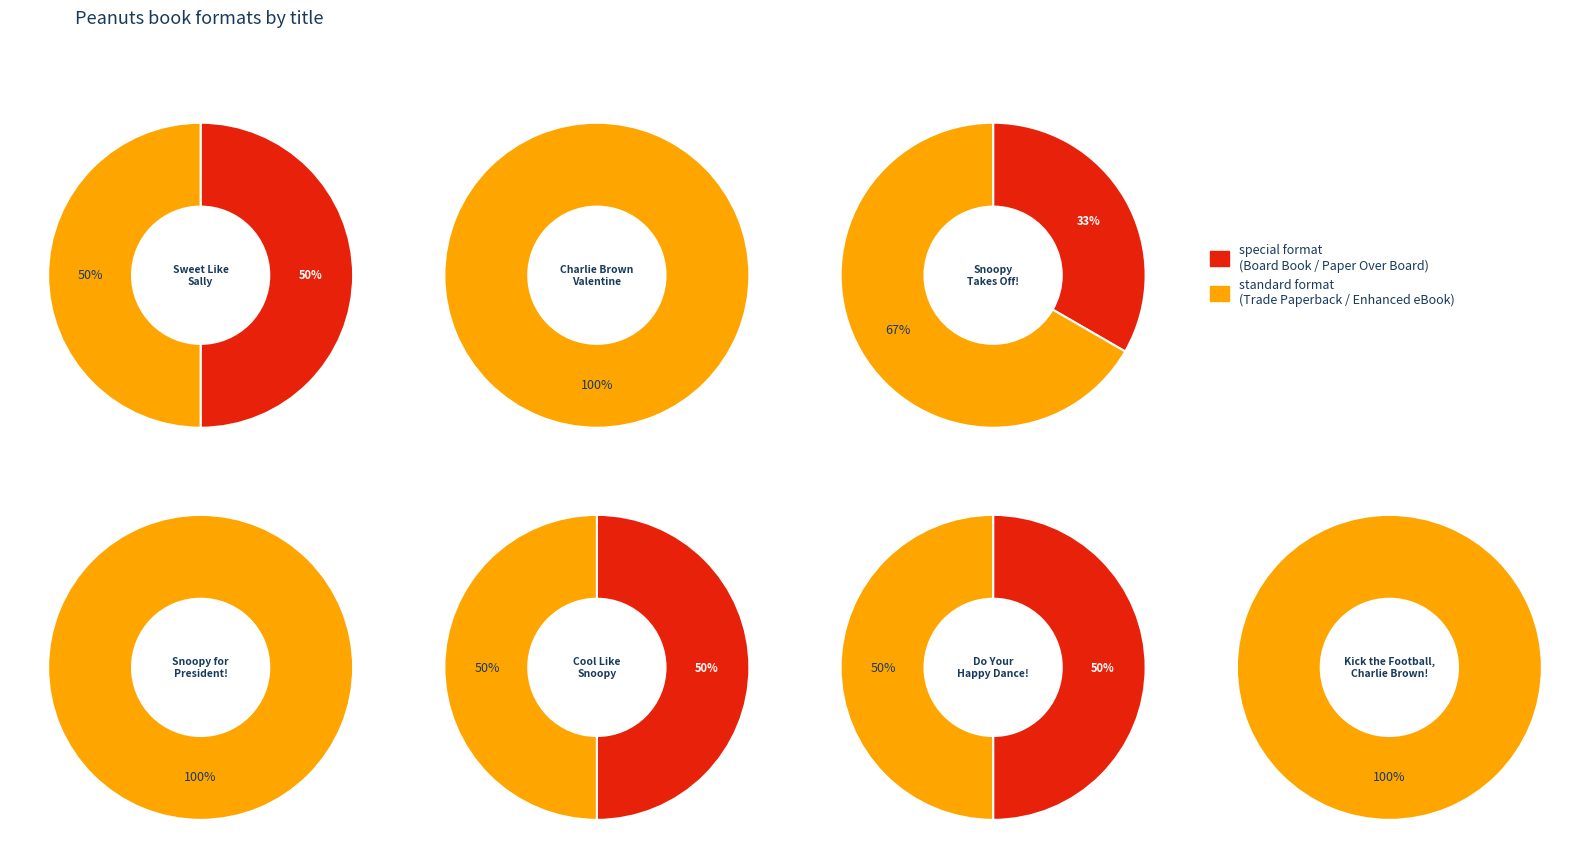

How many segments does this pie chart have?

11